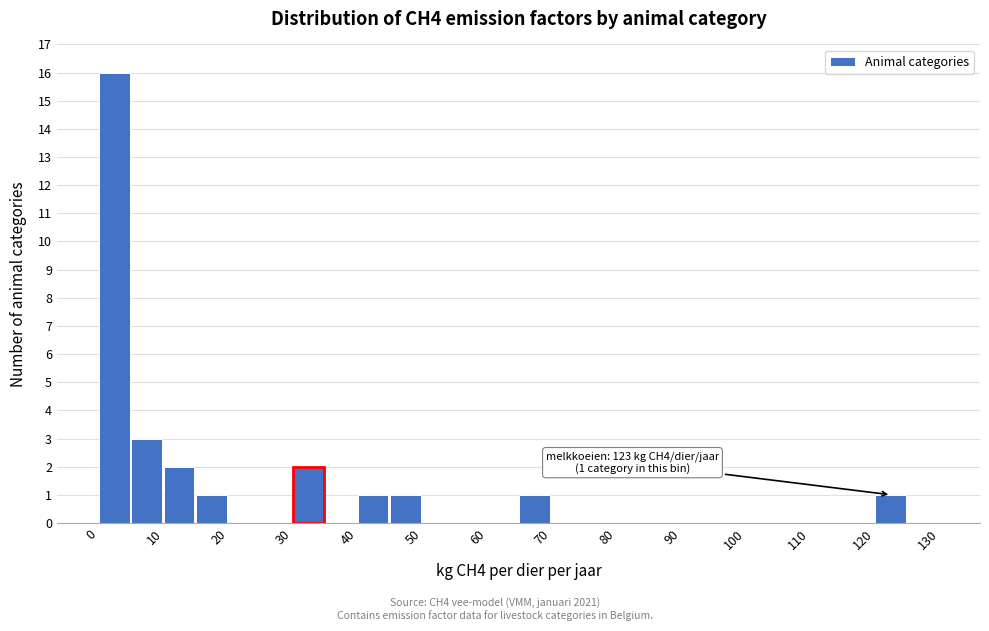

Over which range of the x-axis is the bar tallest?

0 to 5